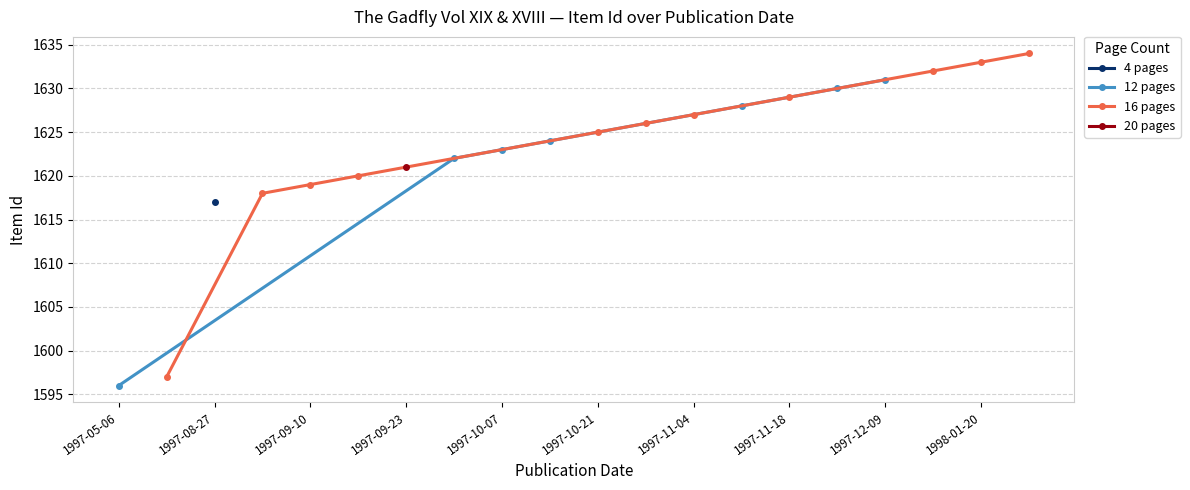

True or false: 12 pages has more than 2 points higher than both neighbors.

False